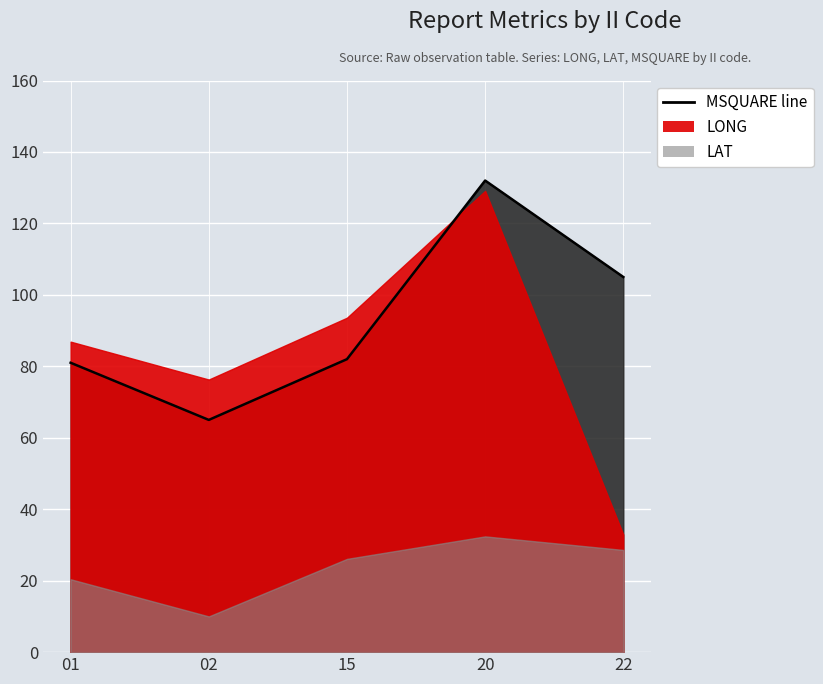

Where is the data nearest to the value 98?

22